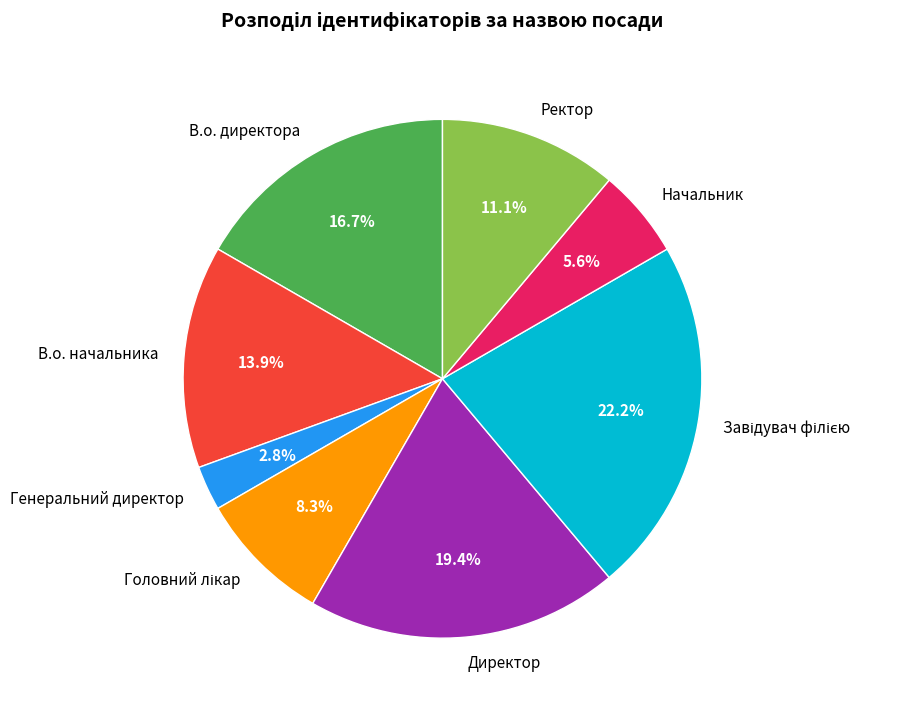

Is there any slice that represents more than half of the pie?

No